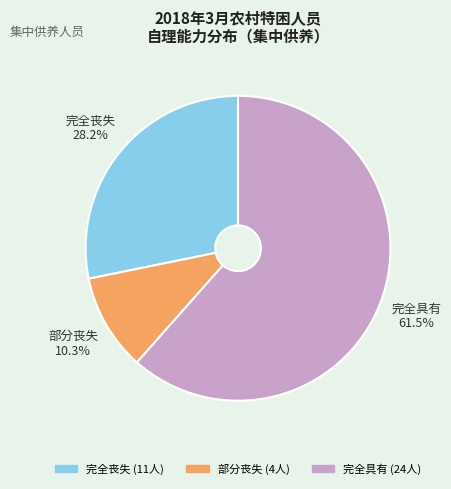

How many segments does this pie chart have?

3